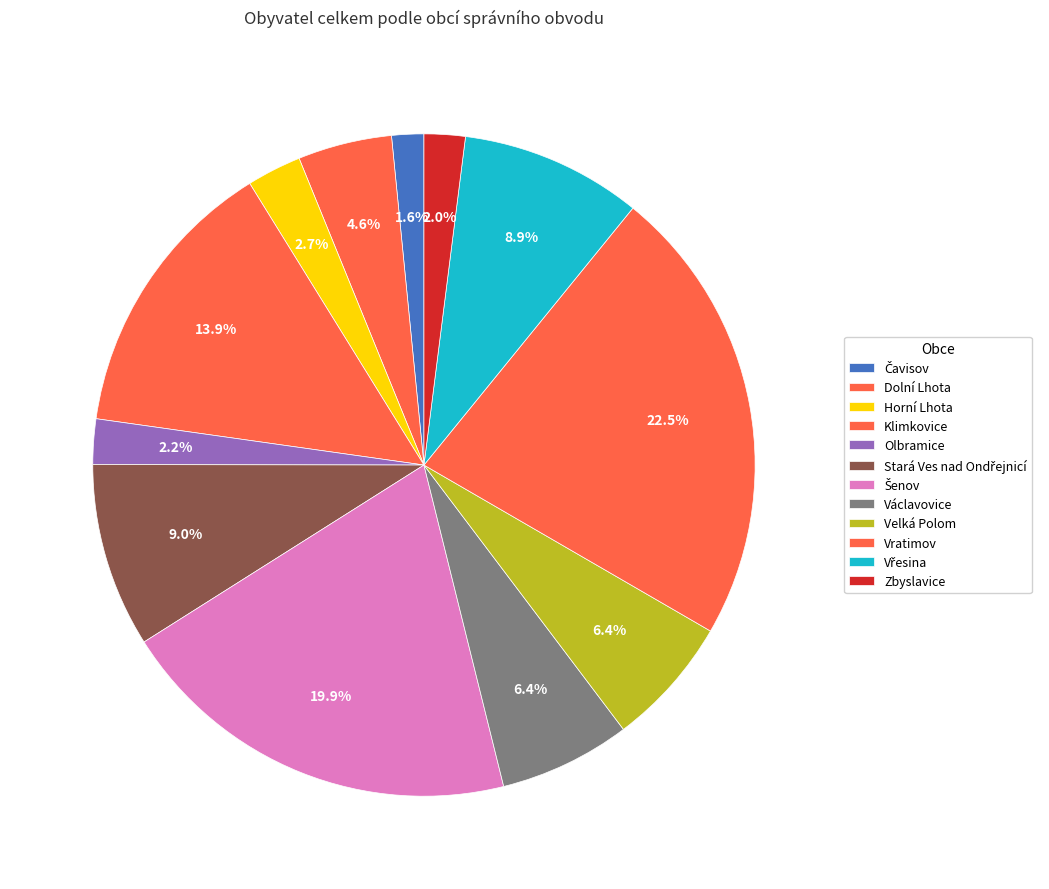

How many segments does this pie chart have?

12